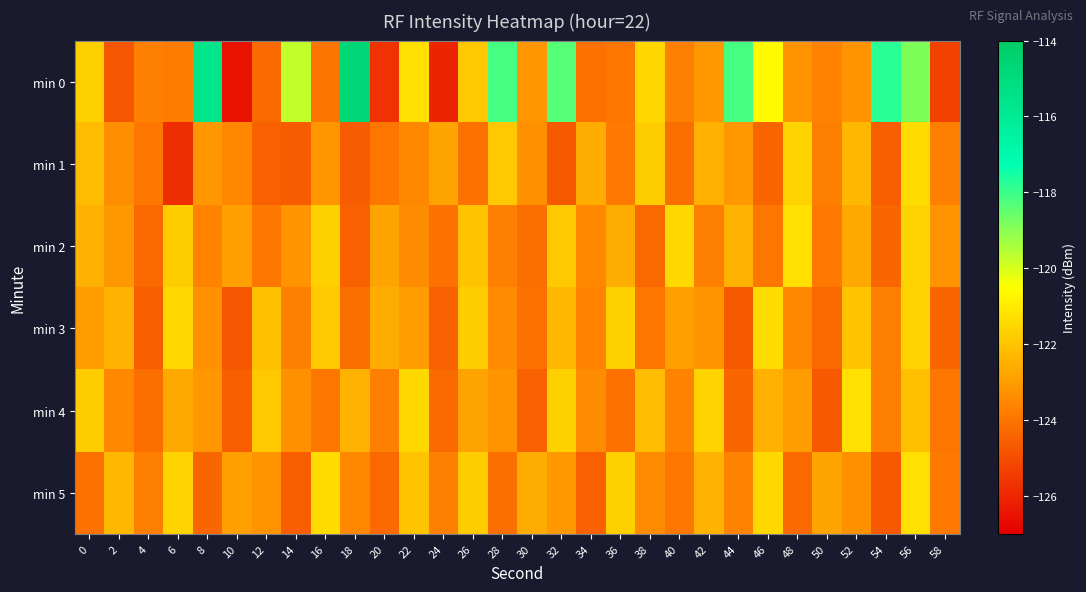

At how many categories does at least one series exceed -125?

30